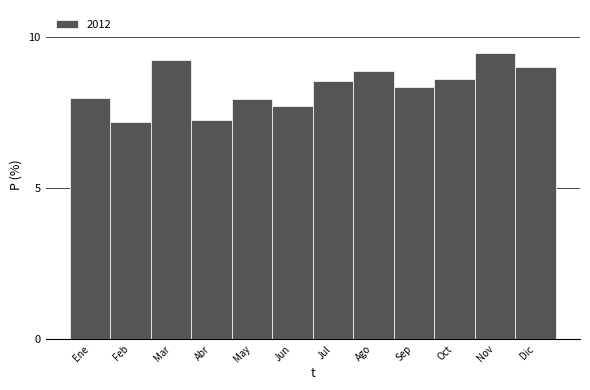

Reading left to right, what are all the values shown in this chart?

8.0	7.2	9.2	7.2	7.9	7.7	8.5	8.9	8.3	8.6	9.5	9.0